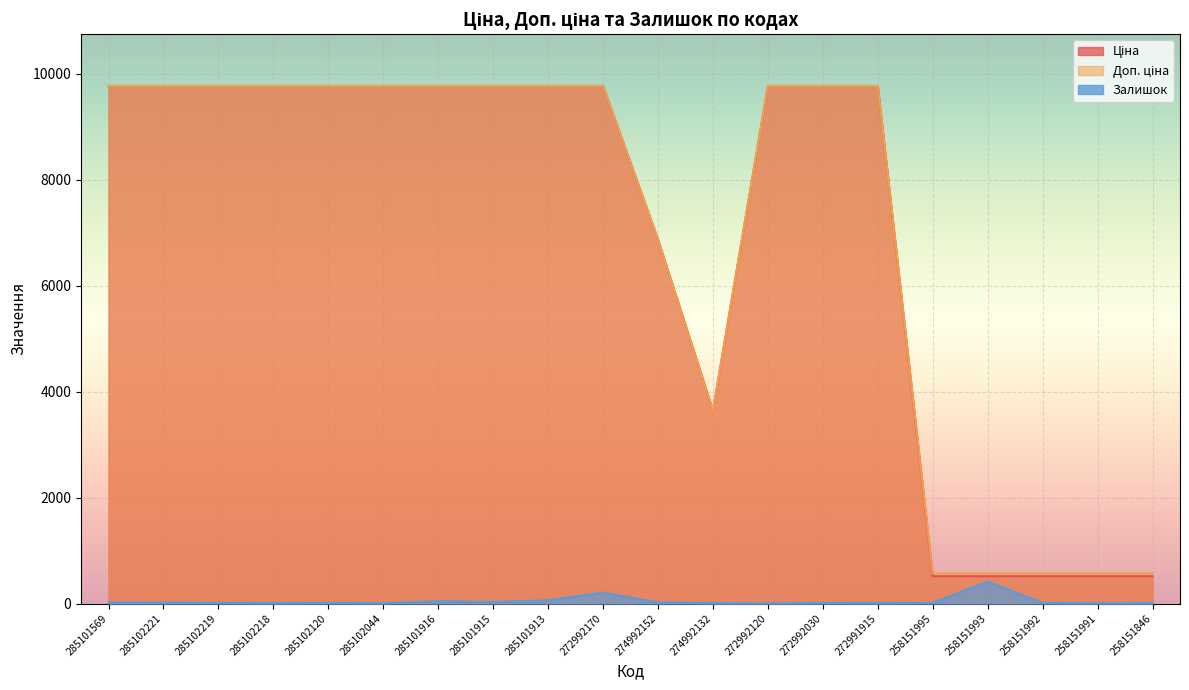

What is the sum of all Залишок values?

923.0